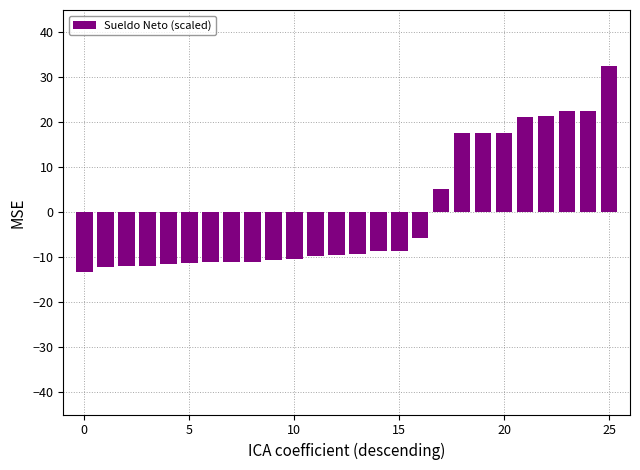

What is the greatest value displayed?

32.6